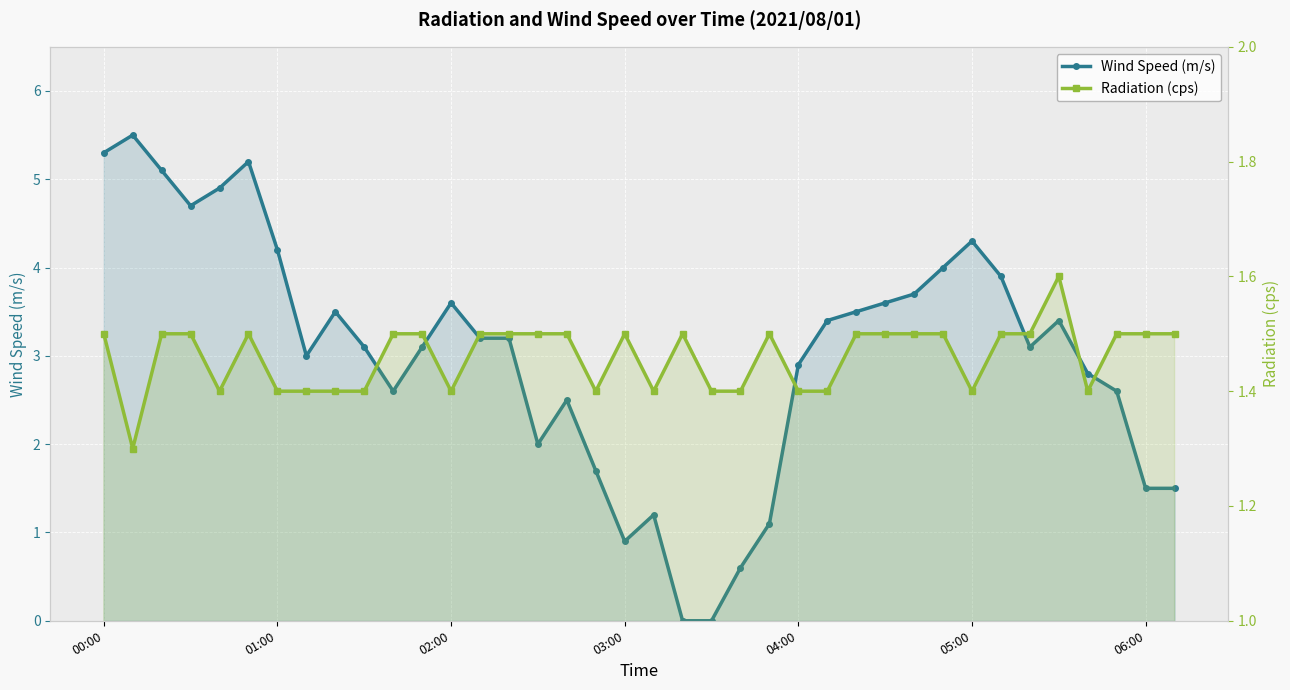

Count the number of data series in this chart.

2